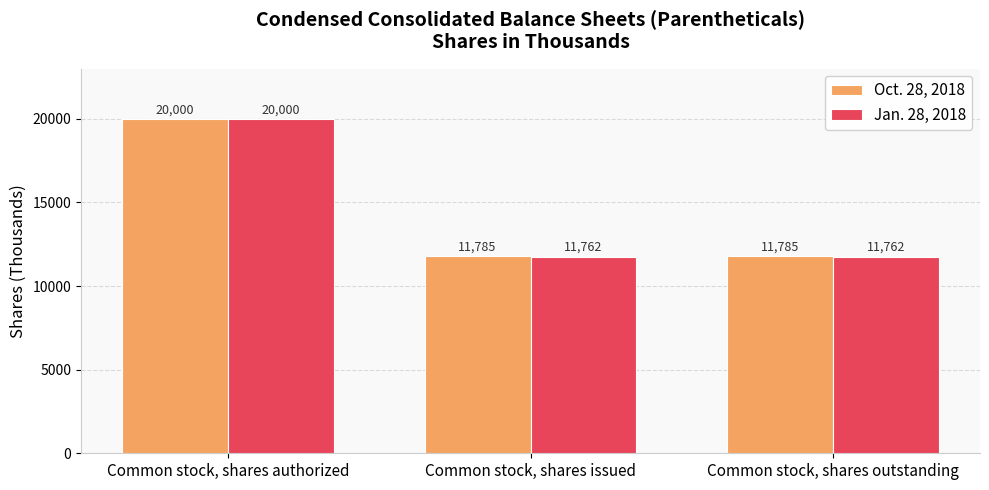

The Oct. 28, 2018 series shows 20000 at Common stock, shares authorized. True or false?

True